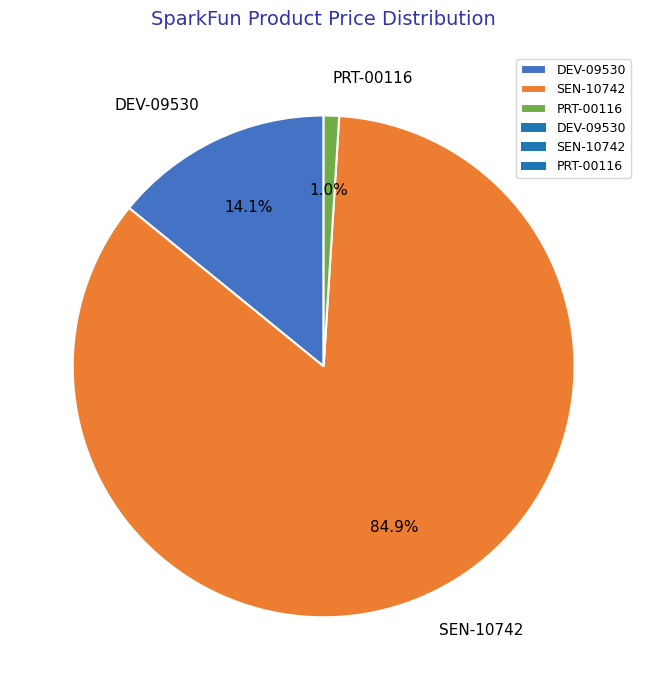

Which has a higher value, PRT-00116 or SEN-10742?

SEN-10742